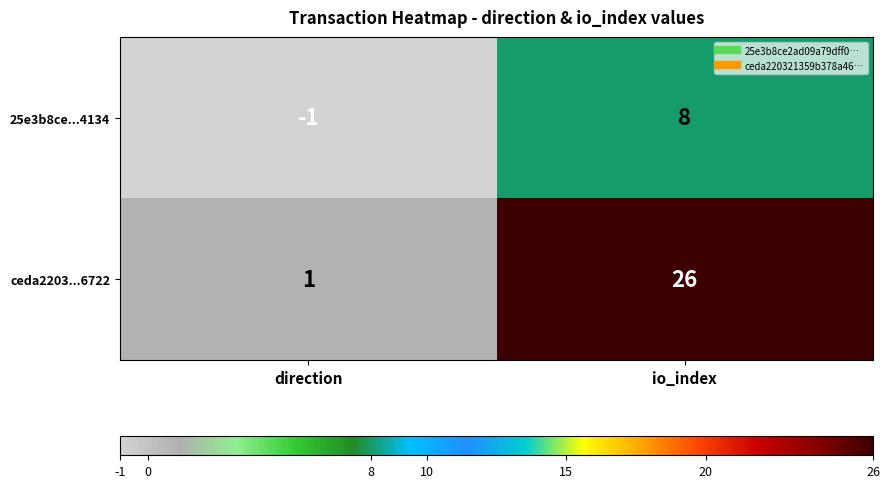

The 25e3b8ce...4134 series shows 8 at io_index. True or false?

True